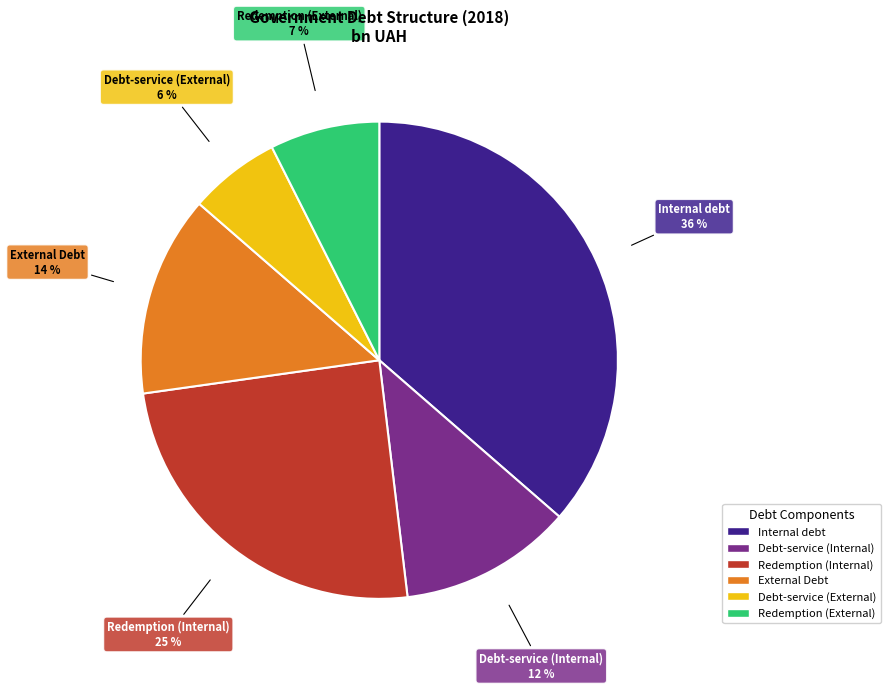

Is there any slice that represents more than half of the pie?

No